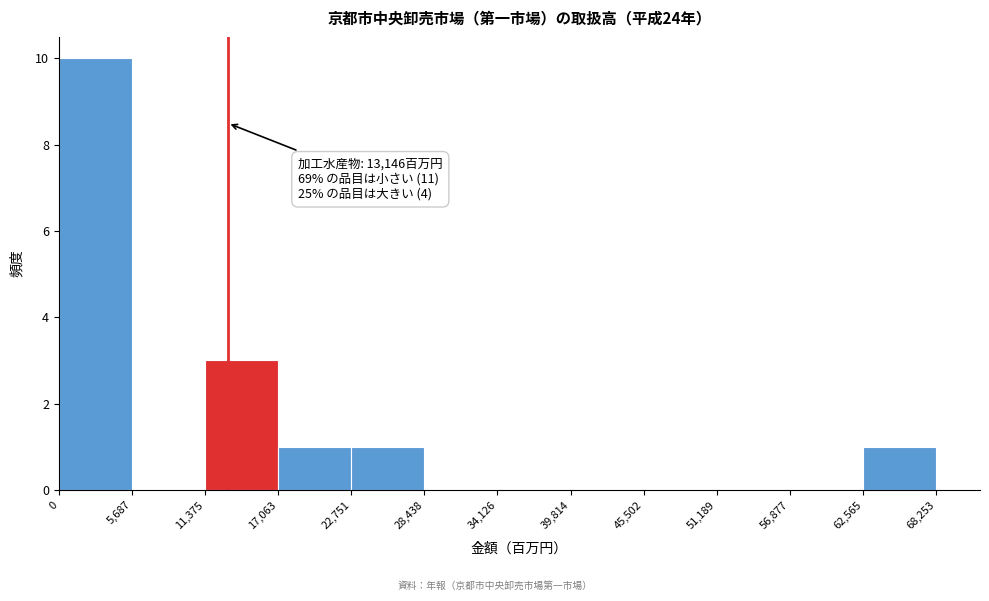

Over which range of the x-axis is the bar tallest?

0 to 5,687